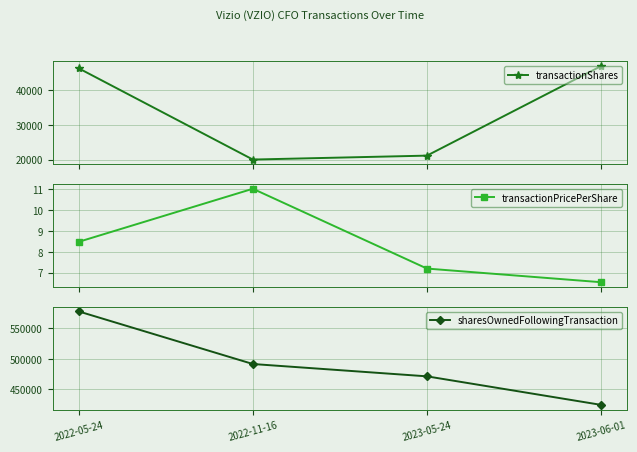

What is the difference between the maximum and minimum values in the transactionShares series?

26901